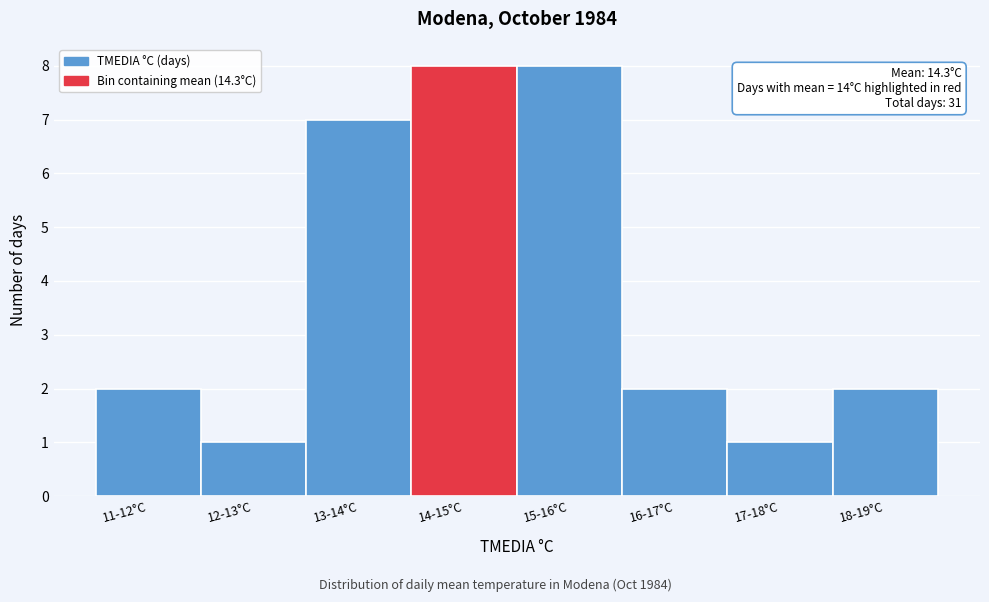

Reading right to left, transcribe all the data shown in this chart.

18-19°C=2	17-18°C=1	16-17°C=2	15-16°C=8	14-15°C=8	13-14°C=7	12-13°C=1	11-12°C=2